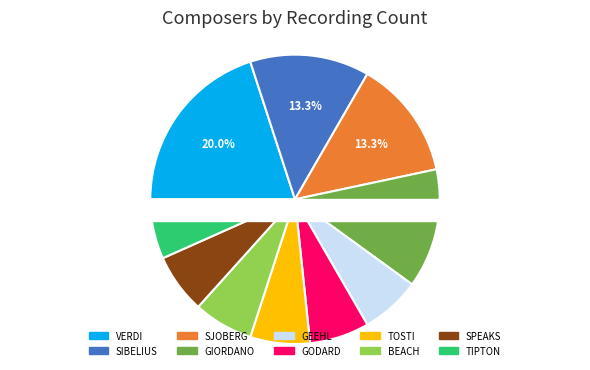

Is there any slice that represents more than half of the pie?

No